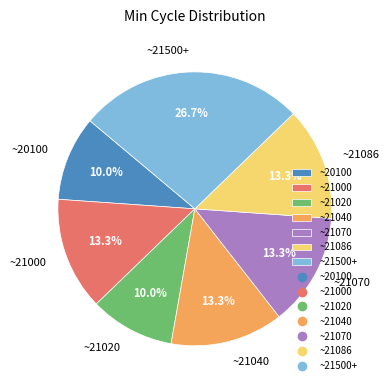

Does any single category account for the majority?

No